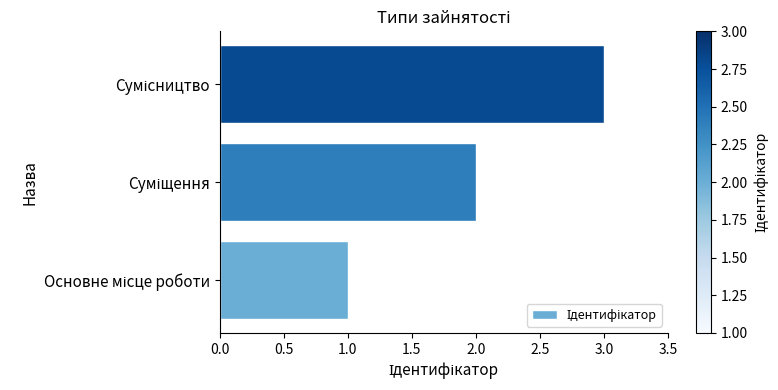

What is the greatest value displayed?

3